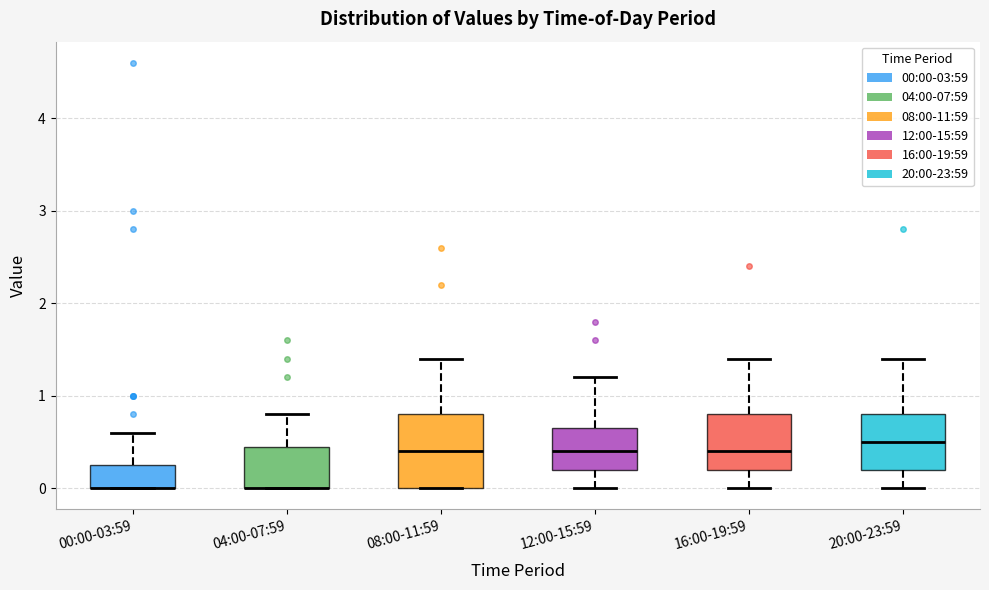

Reading left to right, transcribe this box plot: for each box, give where its median line is, the range the box spans, and where its two whiskers end, as read against the y-axis. The values are not printed on the chart, so give them approximately, as read against the axis.

00:00-03:59: median 0.0 (drawn on the box's lower edge), box 0.0 to 0.3, whiskers 0.0 to 0.6
04:00-07:59: median 0.0 (drawn on the box's lower edge), box 0.0 to 0.5, whiskers 0.0 to 0.8
08:00-11:59: median 0.4, box 0.0 to 0.8, whiskers 0.0 to 1.4
12:00-15:59: median 0.4, box 0.2 to 0.7, whiskers 0.0 to 1.2
16:00-19:59: median 0.4, box 0.2 to 0.8, whiskers 0.0 to 1.4
20:00-23:59: median 0.5, box 0.2 to 0.8, whiskers 0.0 to 1.4